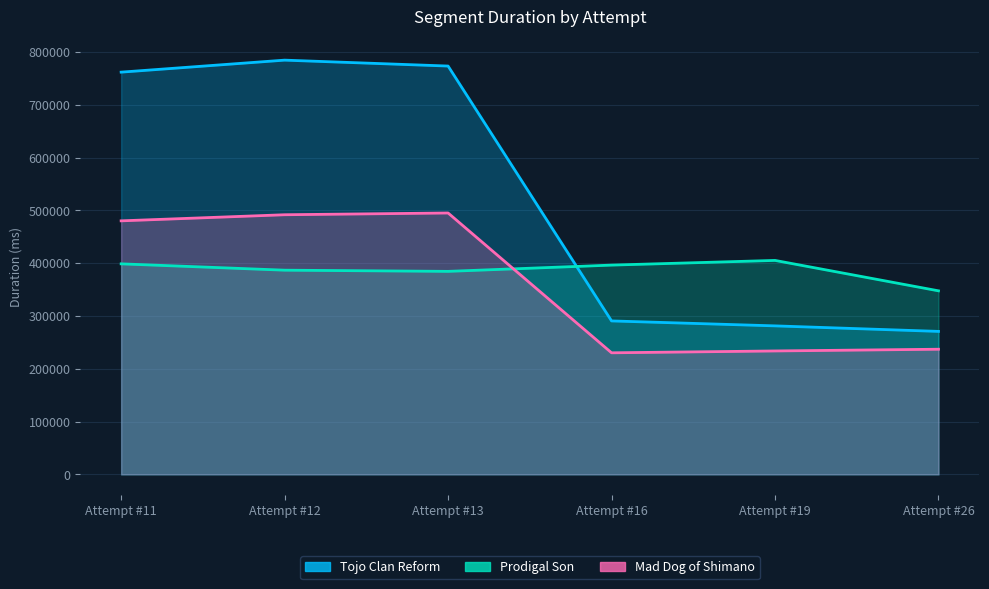

At how many categories does at least one series exceed 527324?

3